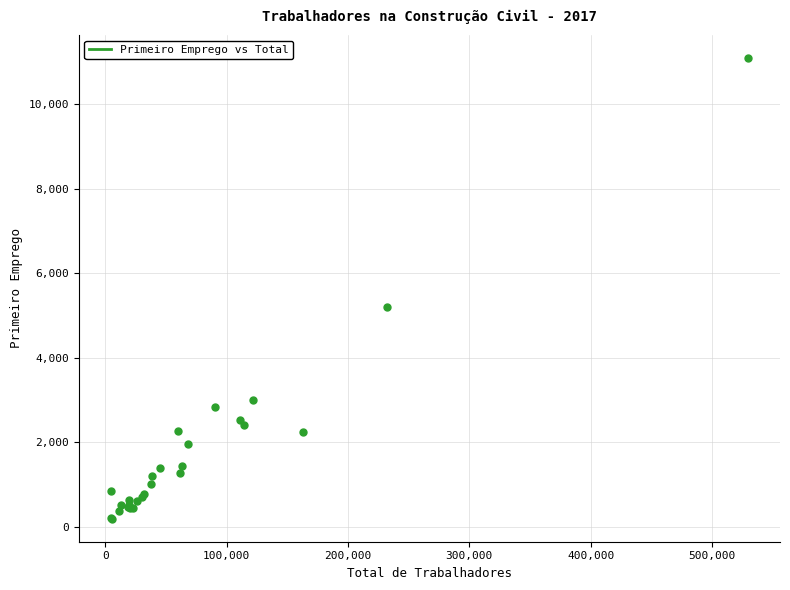

What Y value in the scatter plot is closest to 5646?

5214